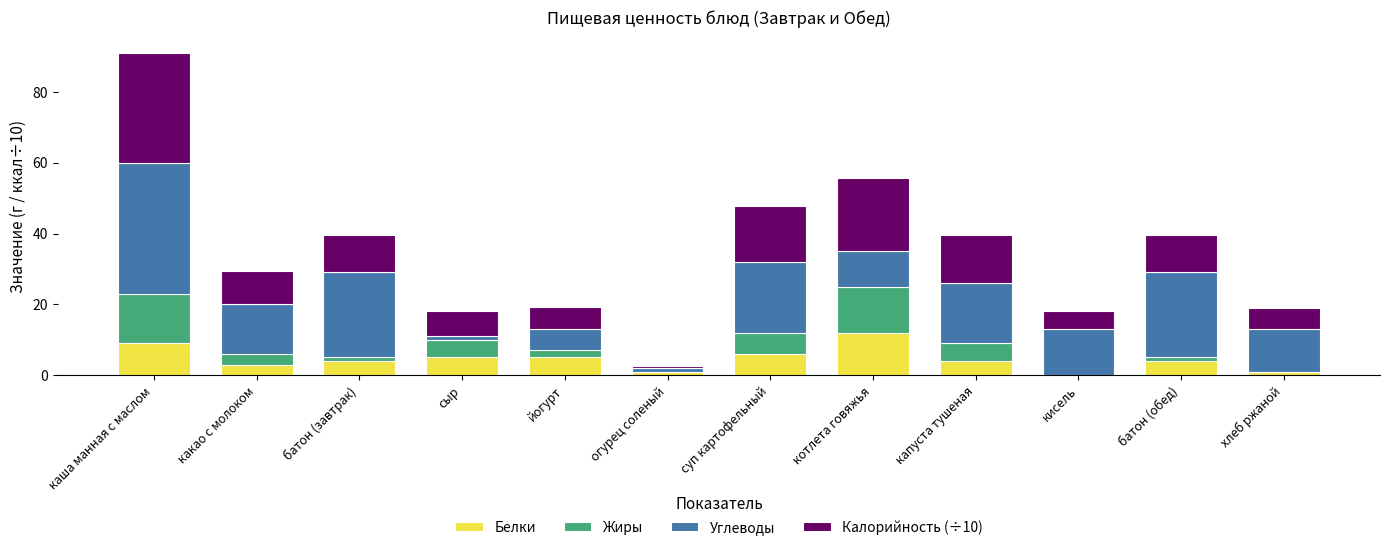

What value does the Белки series have at каша манная с маслом?

9.0